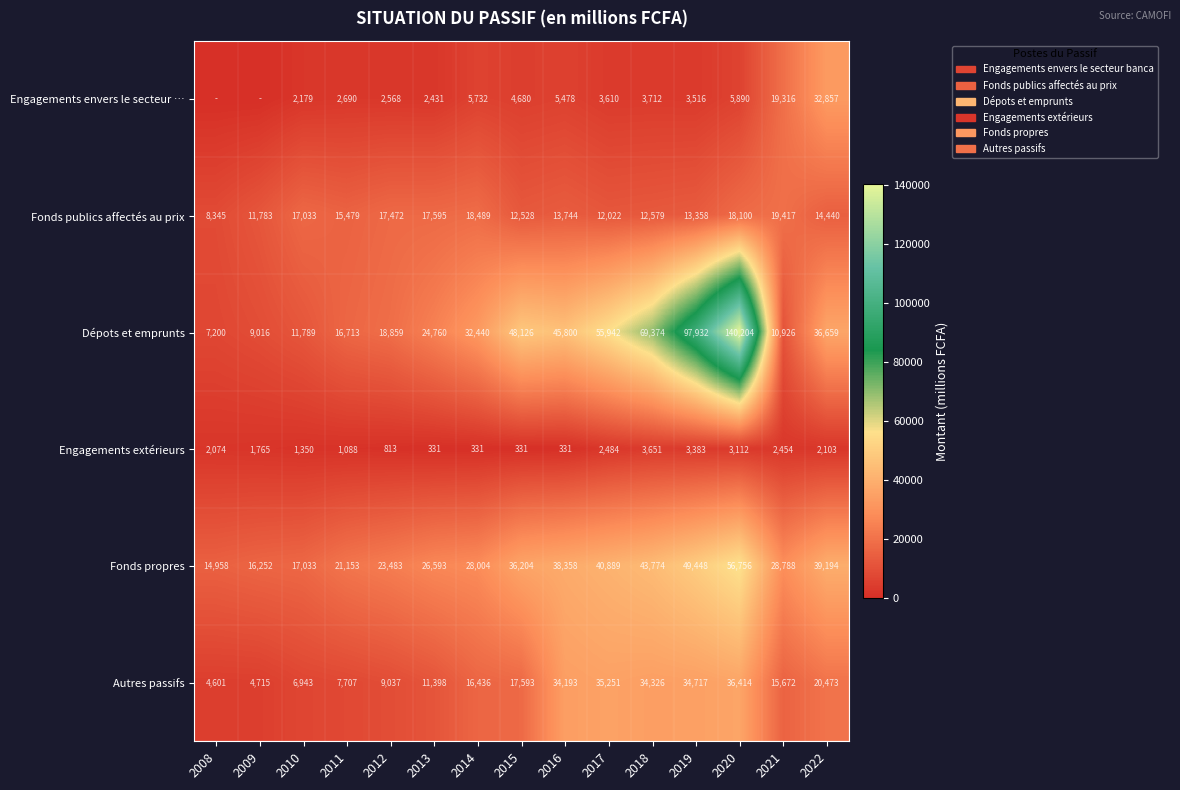

What is the total value across all series at 2021?

96573